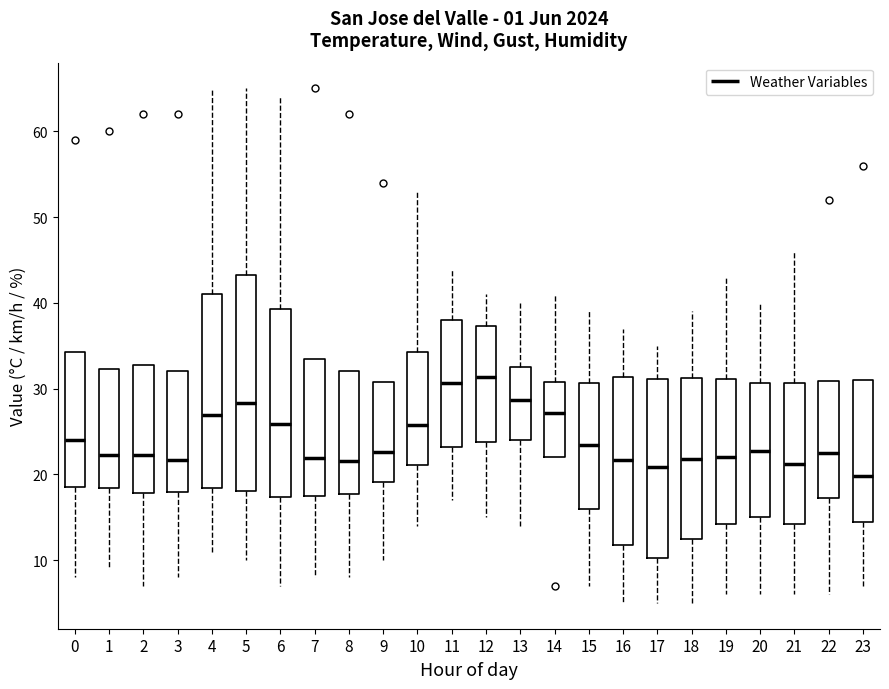

Which box is the tallest, from its lower edge to its upper edge?

5